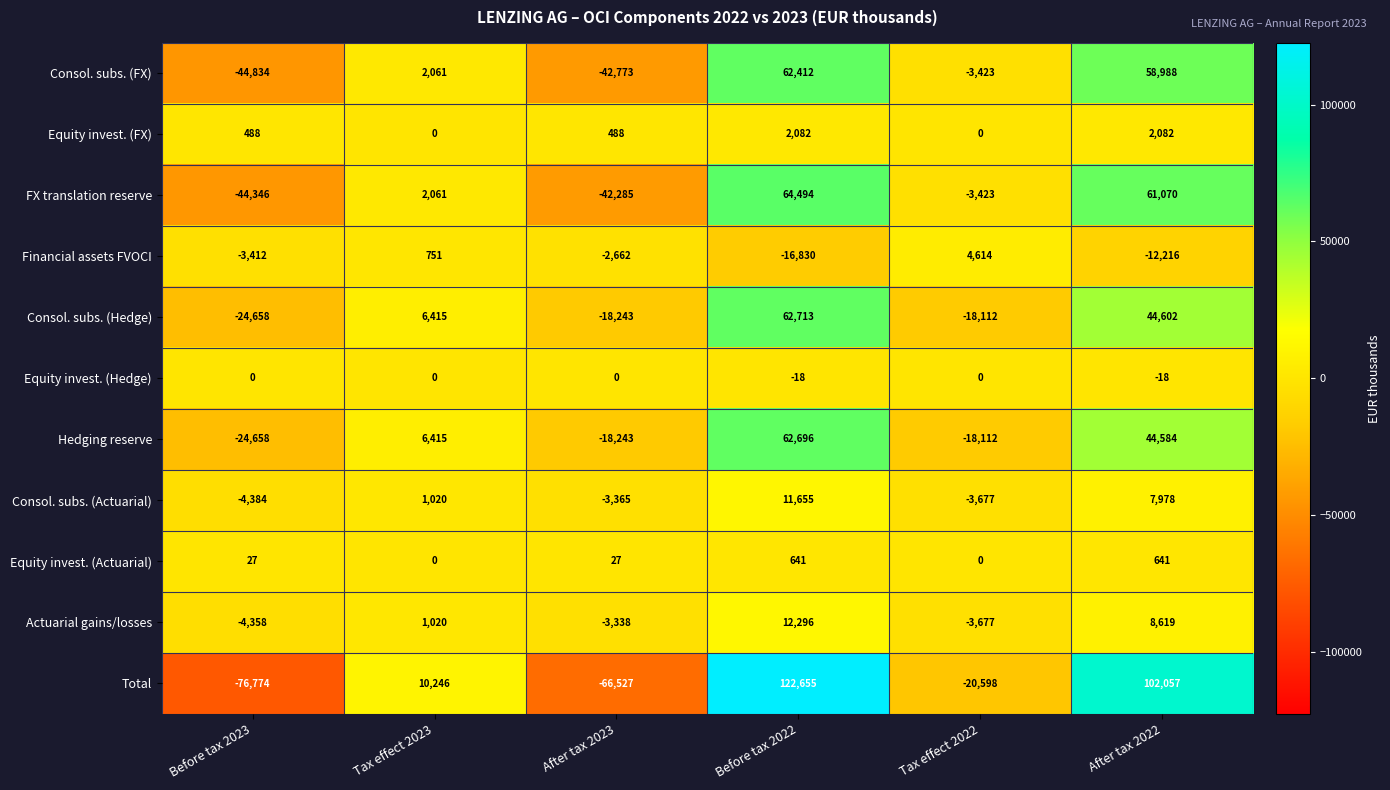

What is the spread (max minus min) of values at Before tax 2022?

139485